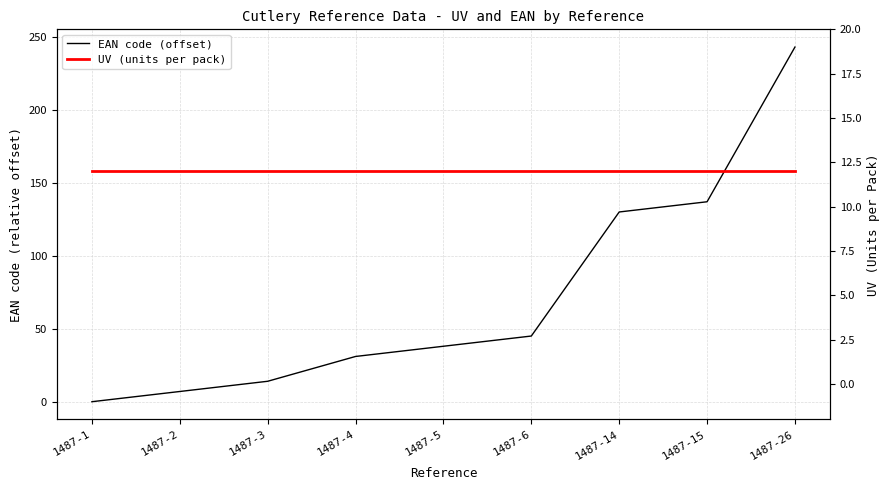

How many series are shown in this chart?

2